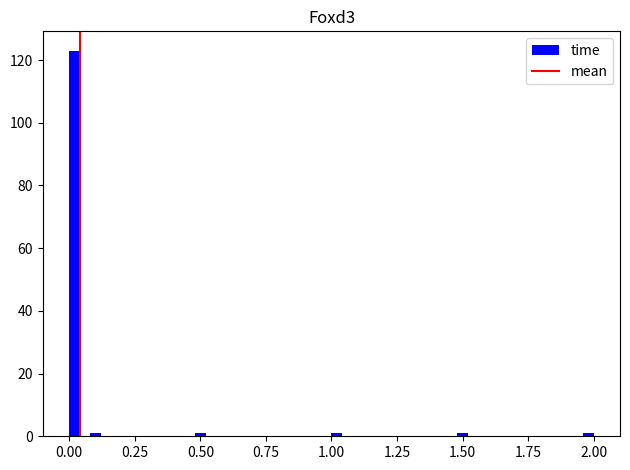

Read against the x-axis, roughly where is the centre of the tallest bar?

0.00